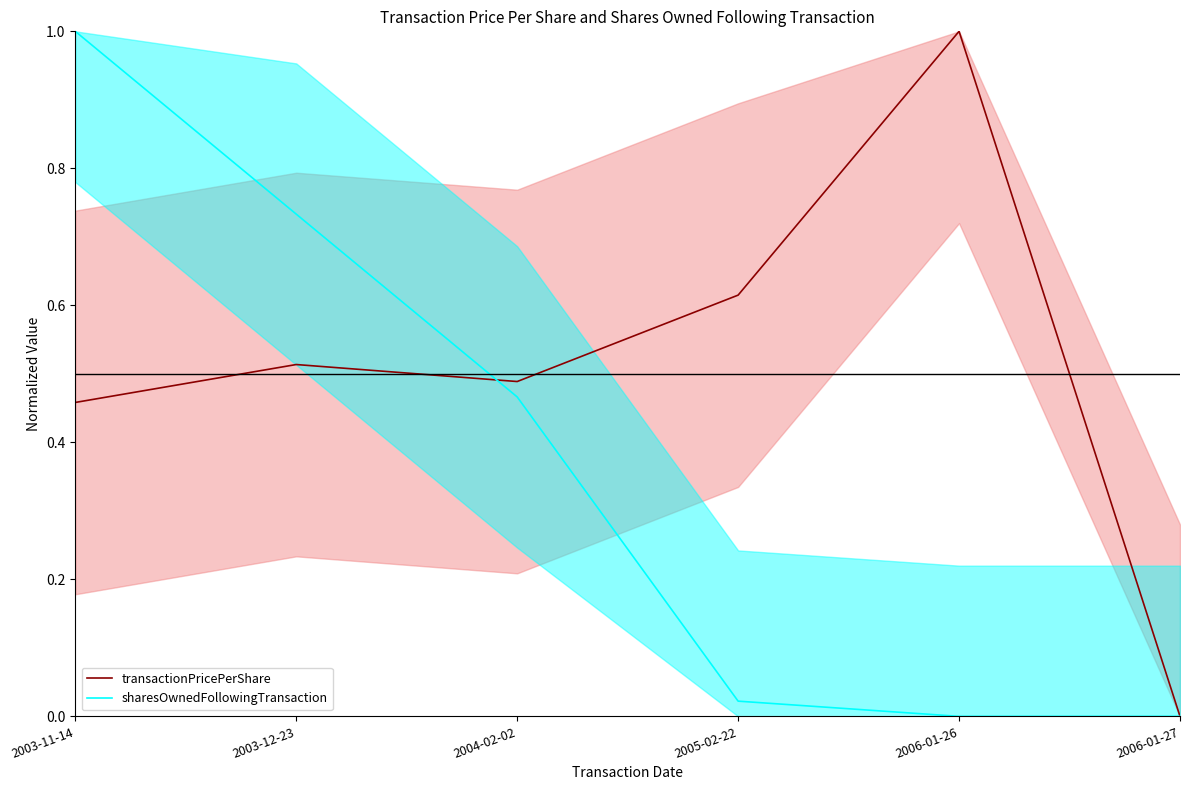

Which category has the highest value across all series?

2006-01-26